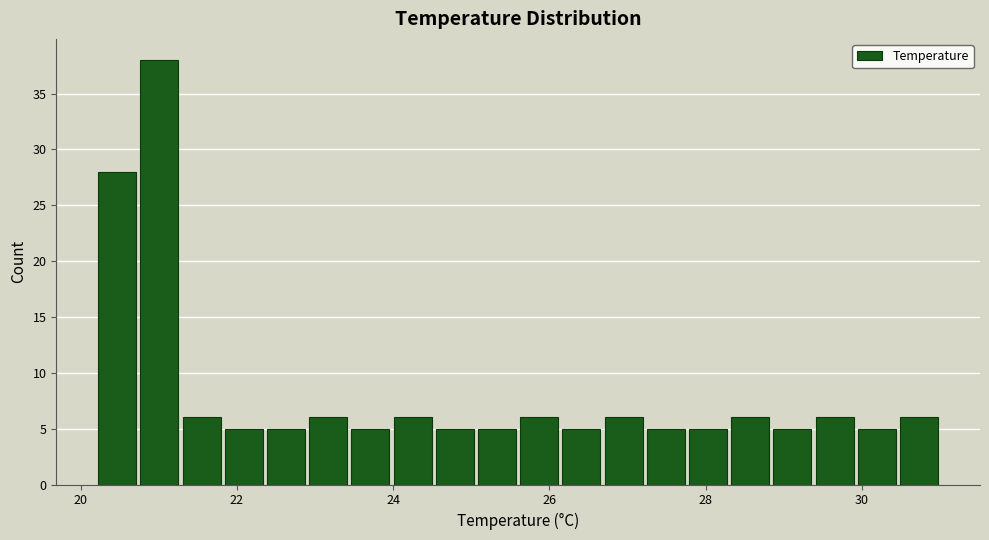

Around what value on the x-axis is the tallest bar? Give the approximate position of its centre, as read against the axis.

21.0